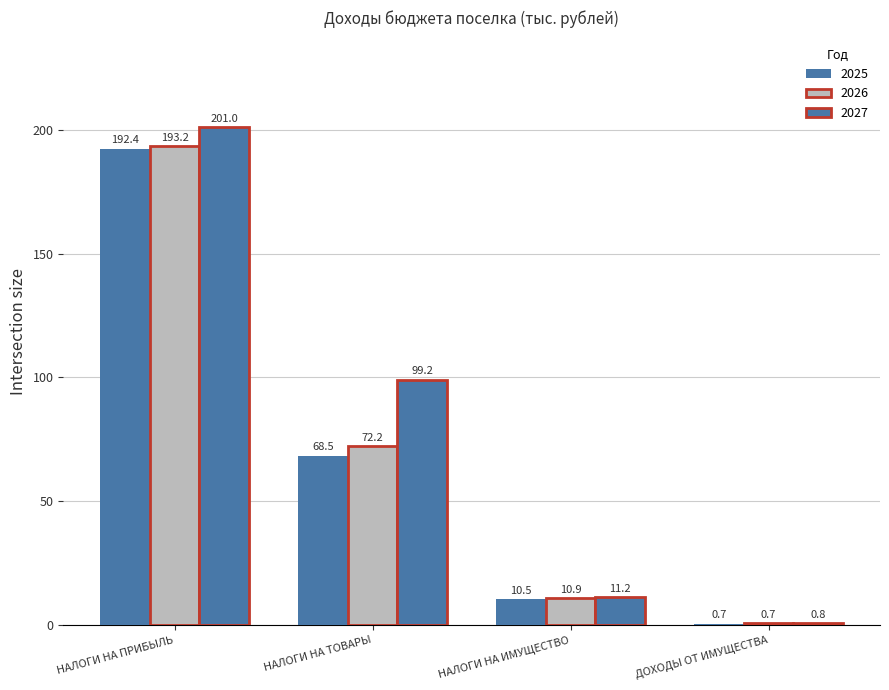

Reading right to left, extract all data points from this chart.

2025: ДОХОДЫ ОТ ИМУЩЕСТВА=0.7	НАЛОГИ НА ИМУЩЕСТВО=10.5	НАЛОГИ НА ТОВАРЫ=68.5	НАЛОГИ НА ПРИБЫЛЬ=192.4
2026: ДОХОДЫ ОТ ИМУЩЕСТВА=0.7	НАЛОГИ НА ИМУЩЕСТВО=10.9	НАЛОГИ НА ТОВАРЫ=72.2	НАЛОГИ НА ПРИБЫЛЬ=193.2
2027: ДОХОДЫ ОТ ИМУЩЕСТВА=0.8	НАЛОГИ НА ИМУЩЕСТВО=11.2	НАЛОГИ НА ТОВАРЫ=99.2	НАЛОГИ НА ПРИБЫЛЬ=201.0